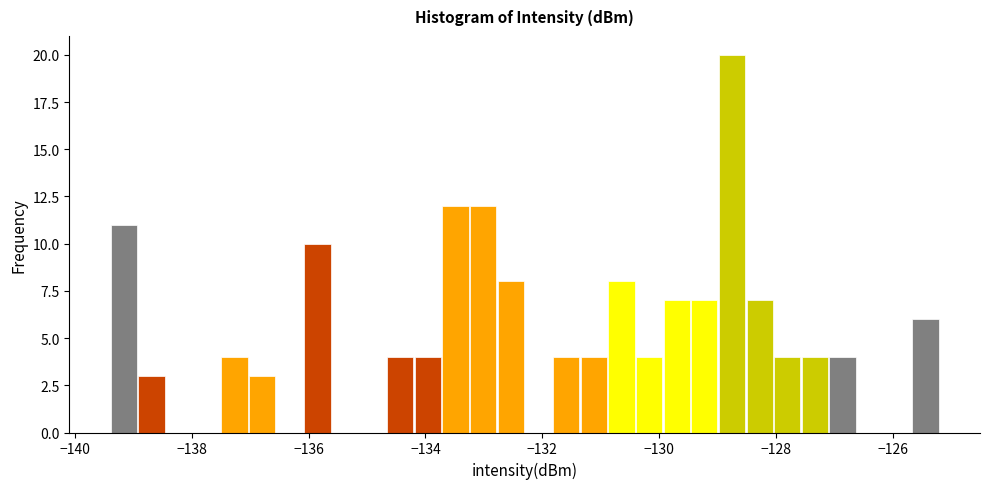

Read against the x-axis, roughly where is the centre of the tallest bar?

-128.8